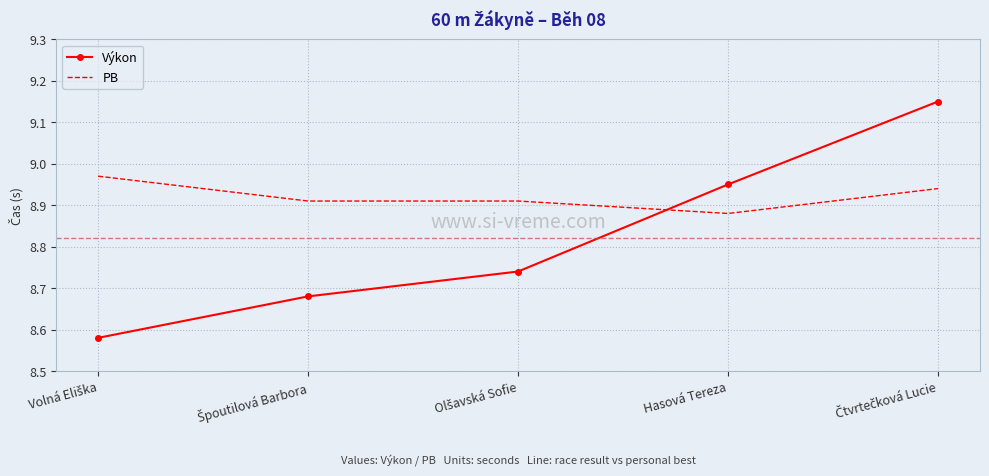

The value of PB at Hasová Tereza is 2.7. True or false?

False